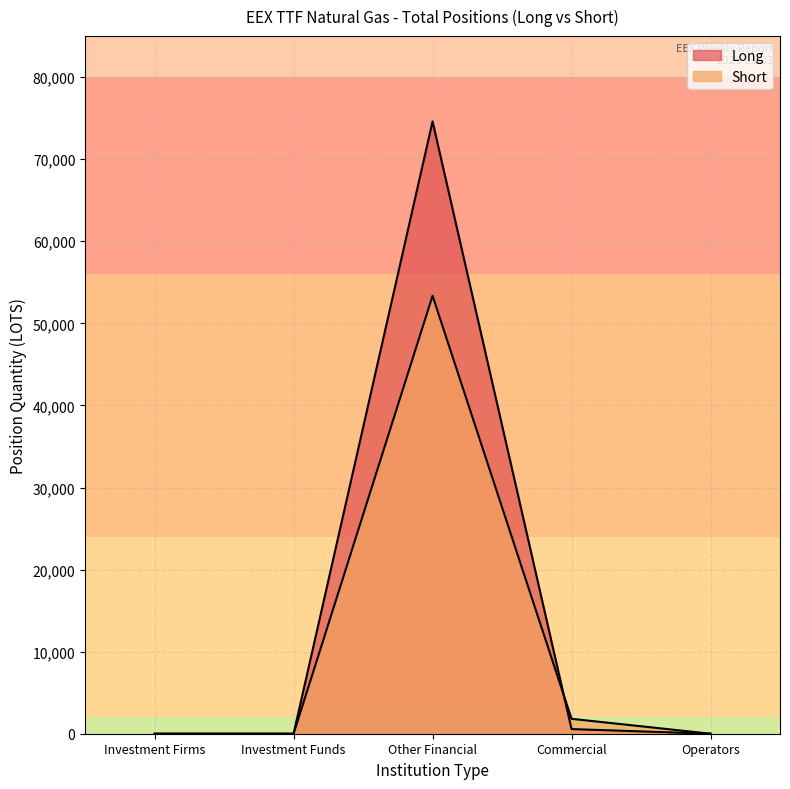

What is the sum of all Short values?

55177.0